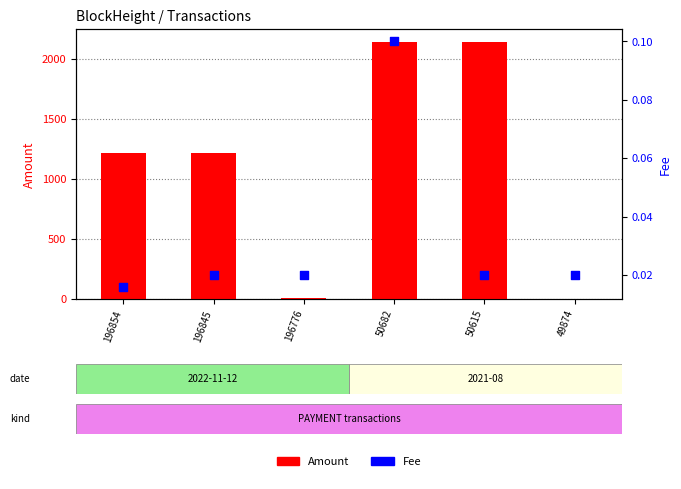

Is the value of Amount at 196845 greater than the value of Fee at 50615?

Yes